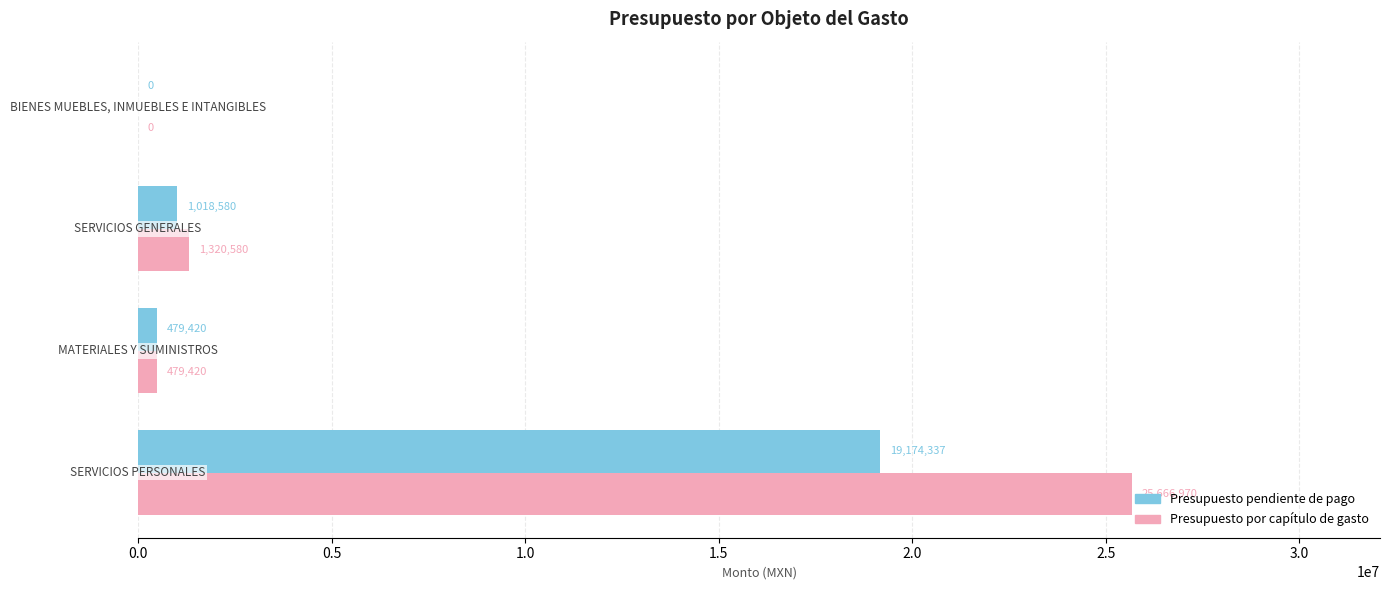

What is the sum of all Presupuesto por capítulo de gasto values?

27466970.0